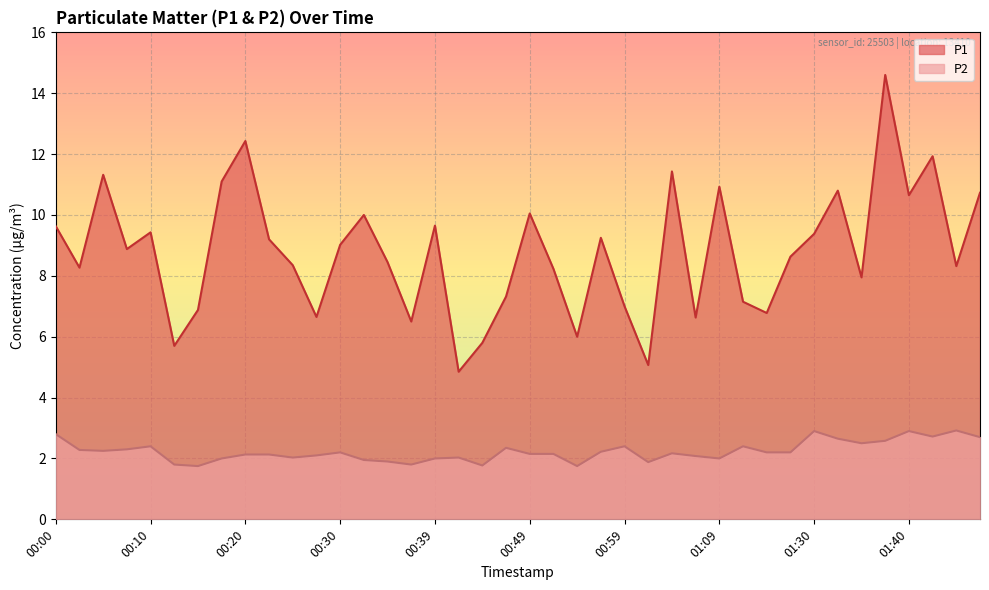

Count the number of categories in the chart.

40